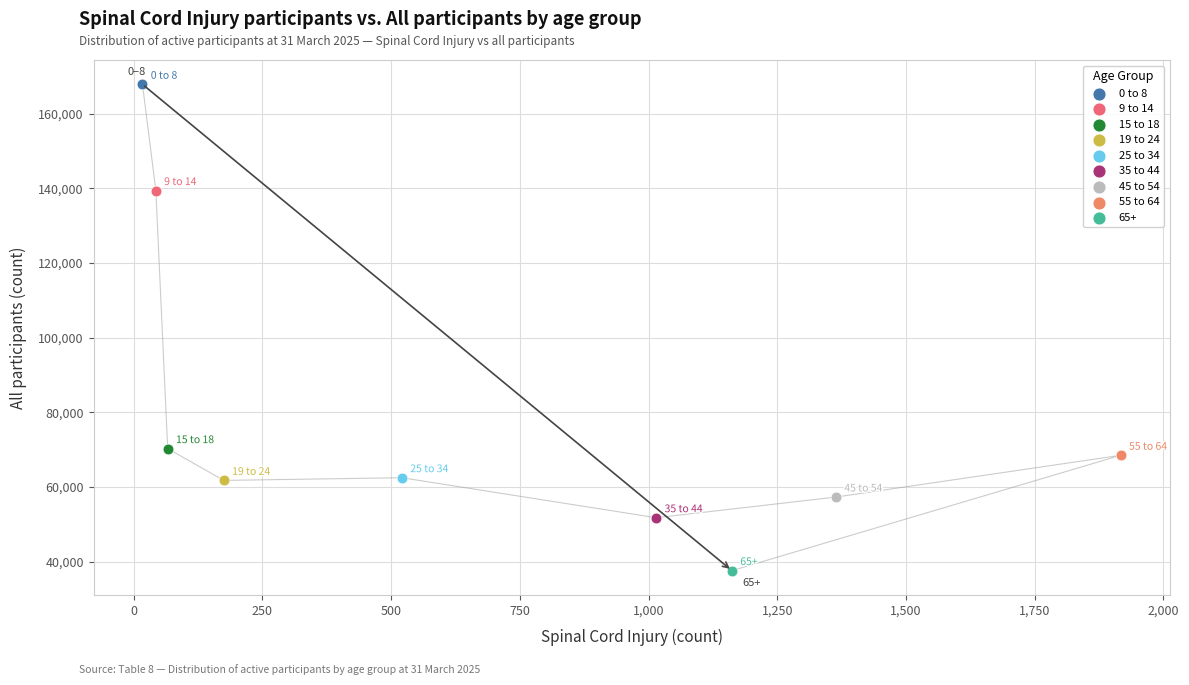

What are all the series names shown in the legend?

0 to 8, 9 to 14, 15 to 18, 19 to 24, 25 to 34, 35 to 44, 45 to 54, 55 to 64, 65+